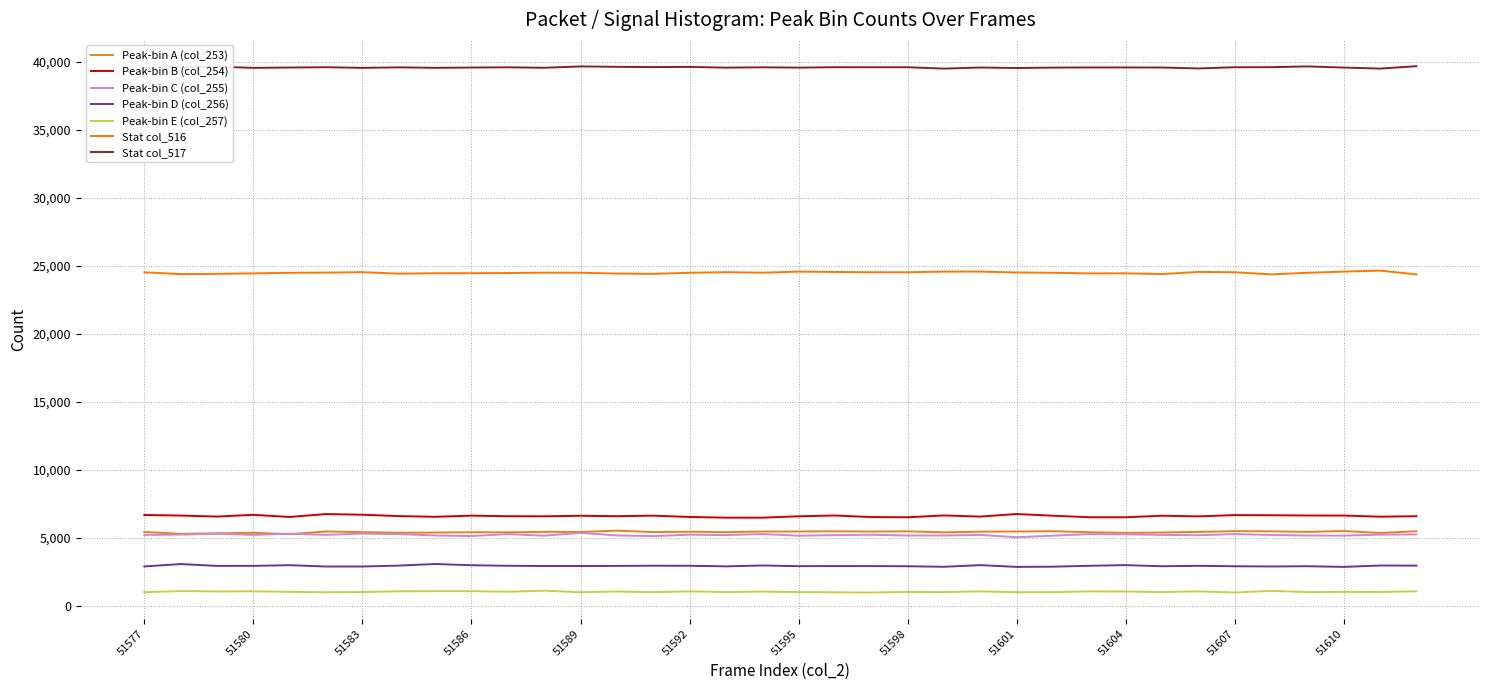

Which series has the largest total across all categories?

Stat col_517